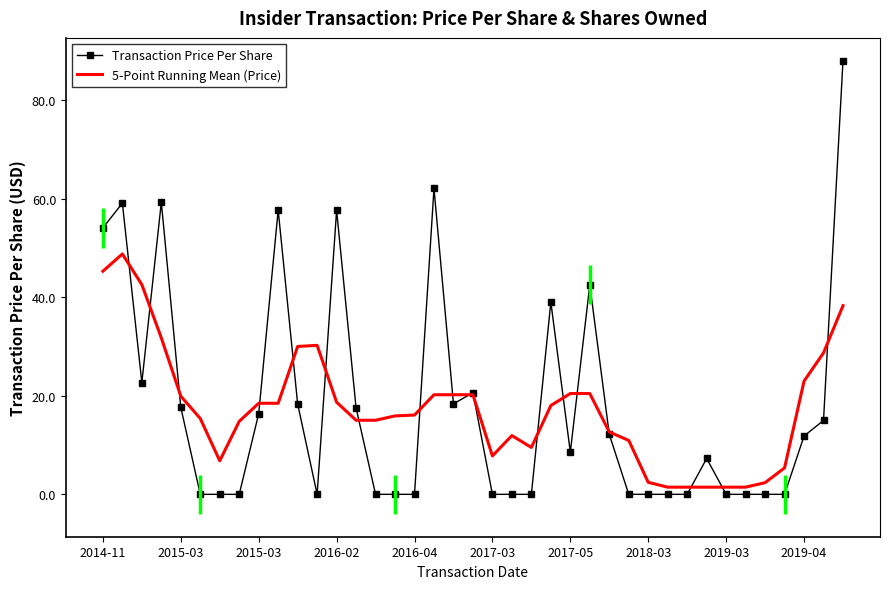

What is the highest value of the 5-Point Running Mean (Price) series?

48.8